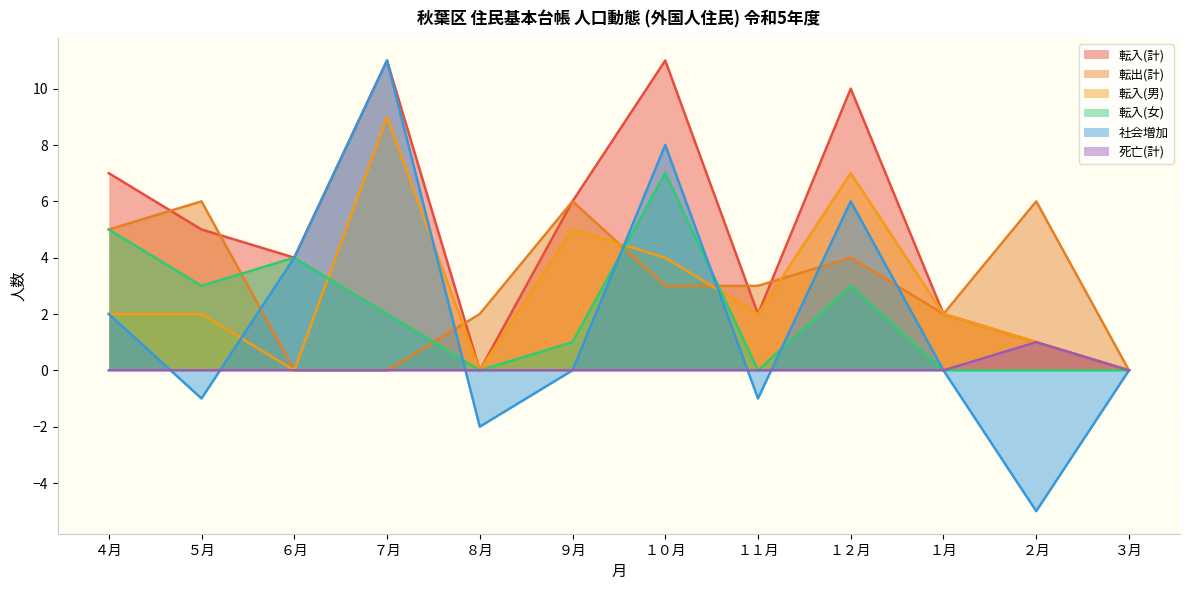

What is the difference between the highest and lowest values at ２月?

11